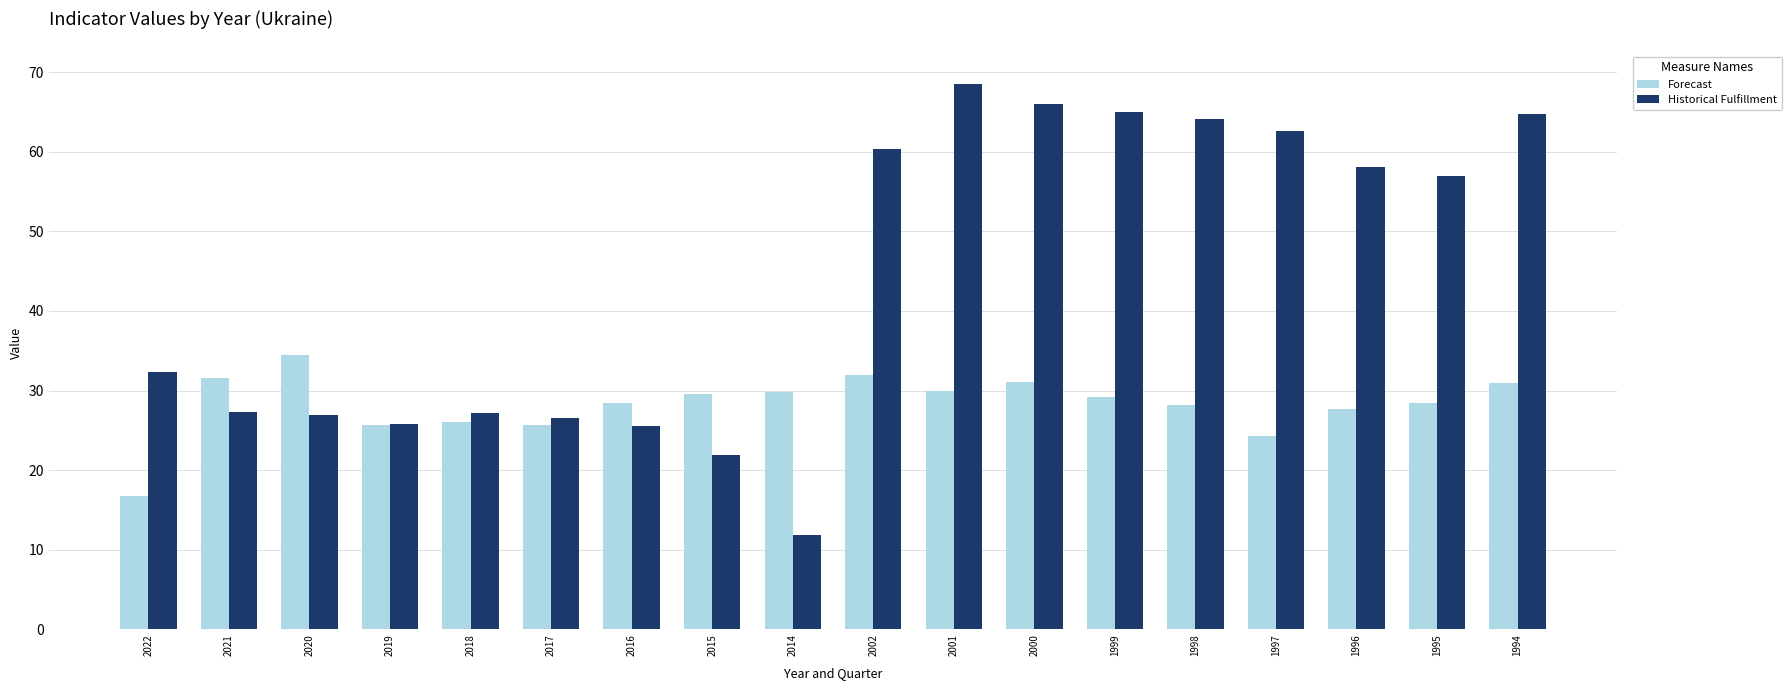

The value of Forecast at 2017 is 25.6. True or false?

True